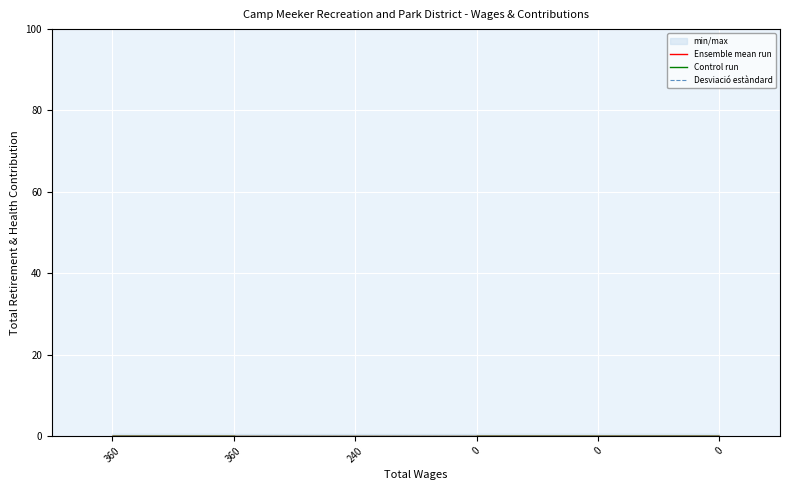

Is it true that Ensemble mean run equals 0.0 at 0?

True